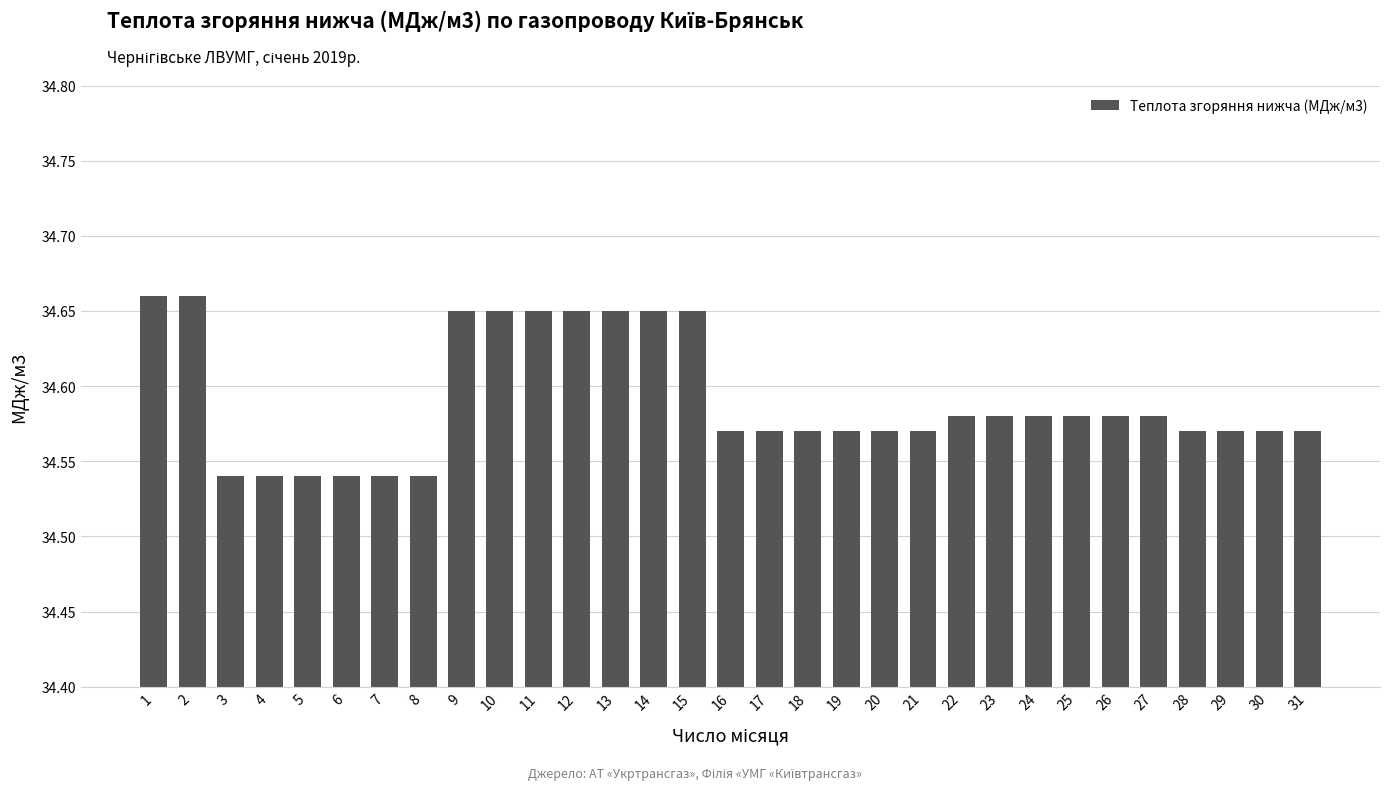

How many distinct data groups are displayed?

1